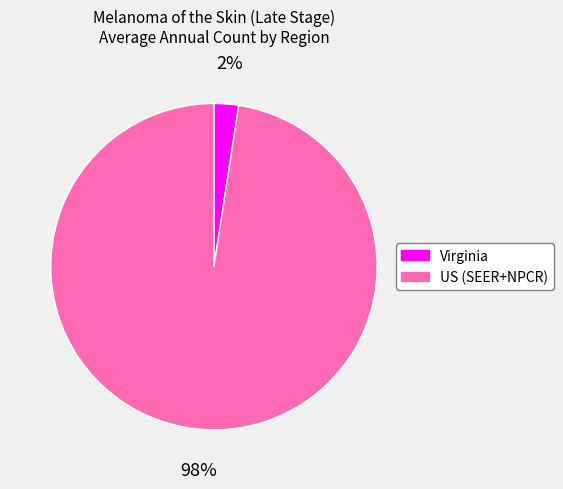

To the nearest percent, what is the combined percentage of US (SEER+NPCR) and Virginia?

100%